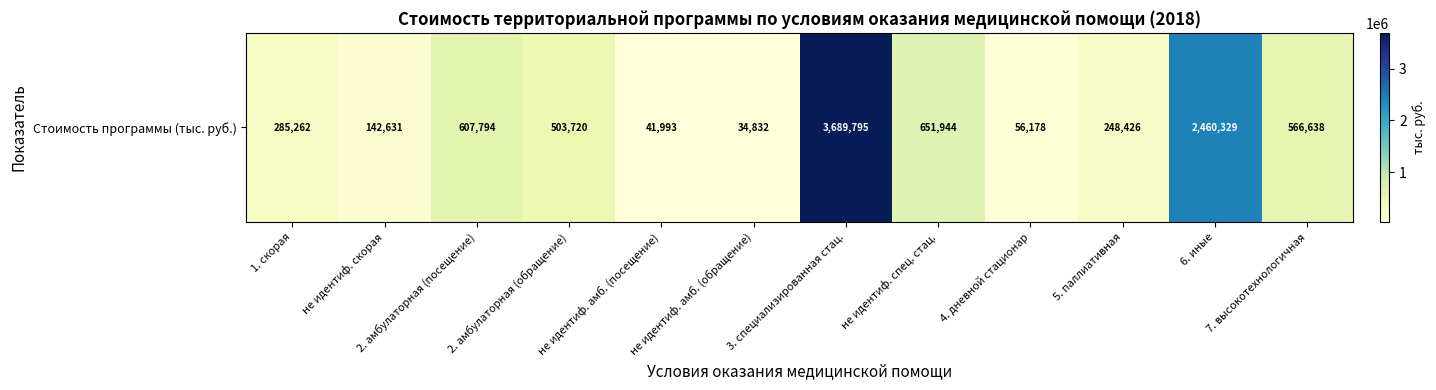

True or false: the data shows 741554.8 at 7. высокотехнологичная.

False